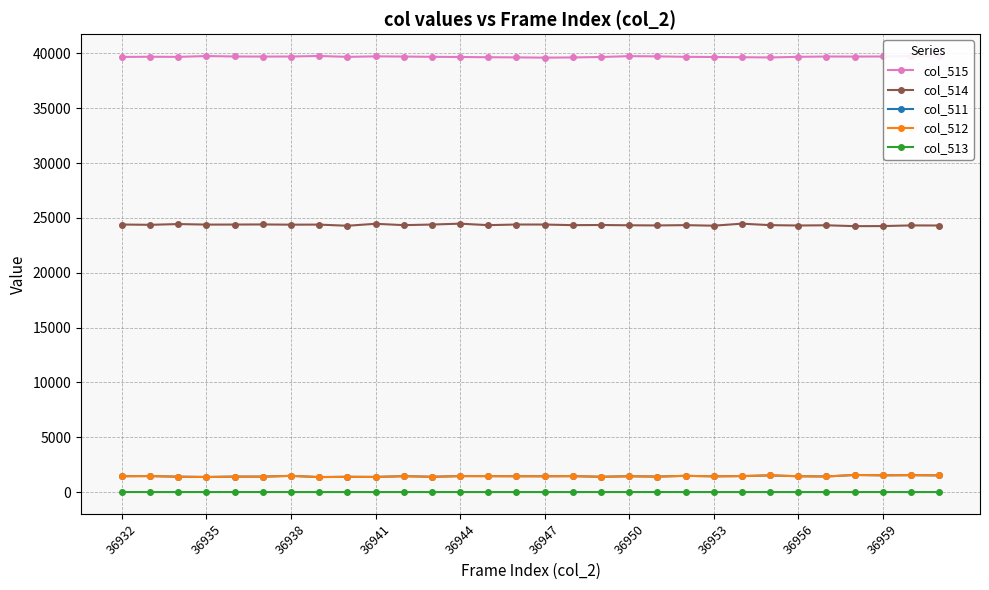

At how many categories does at least one series exceed 16536?

30